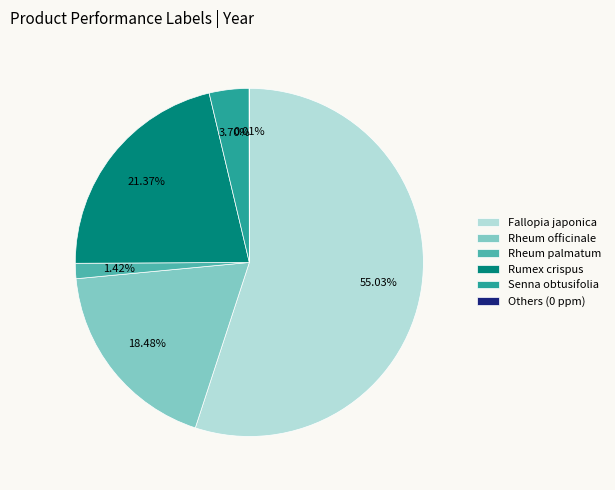

Do Rheum officinale and Rumex crispus together represent more than half of the pie?

No